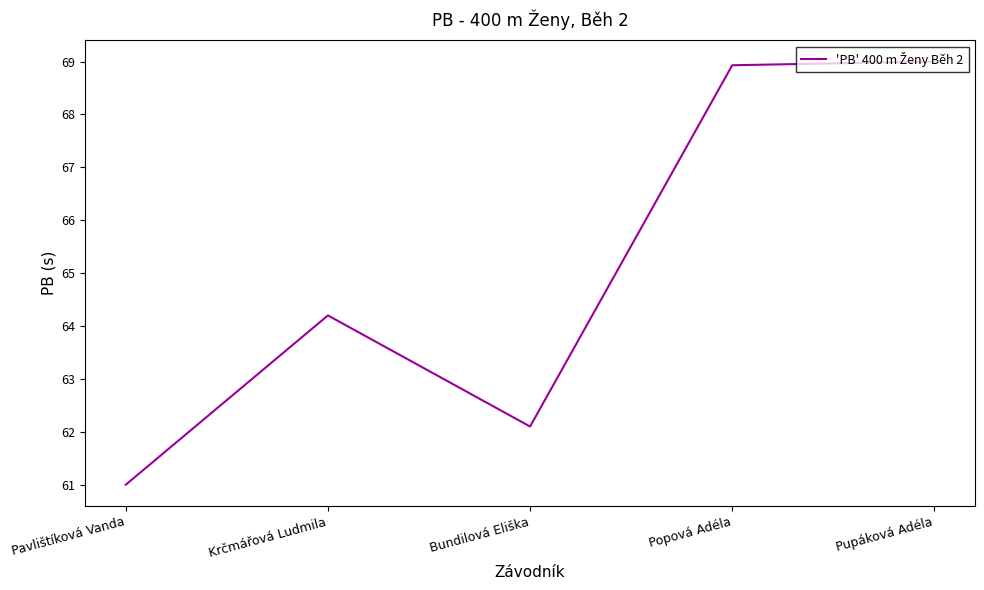

Does the chart display data point markers on the line(s)?

No